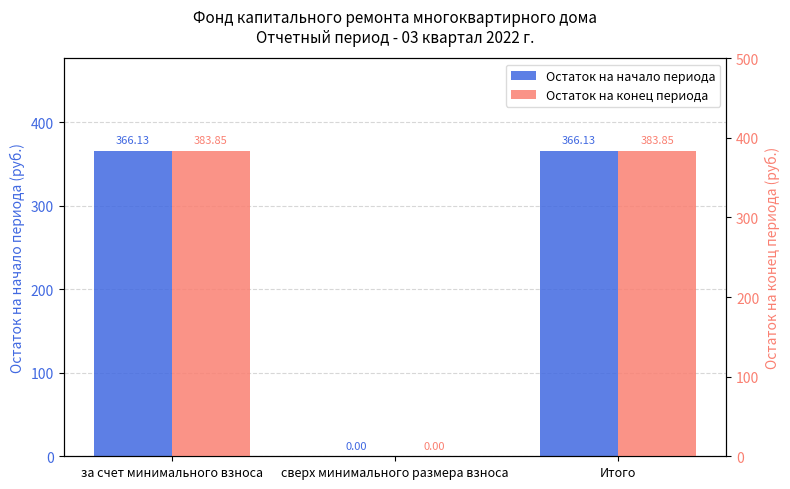

At how many categories does at least one series exceed 226?

2